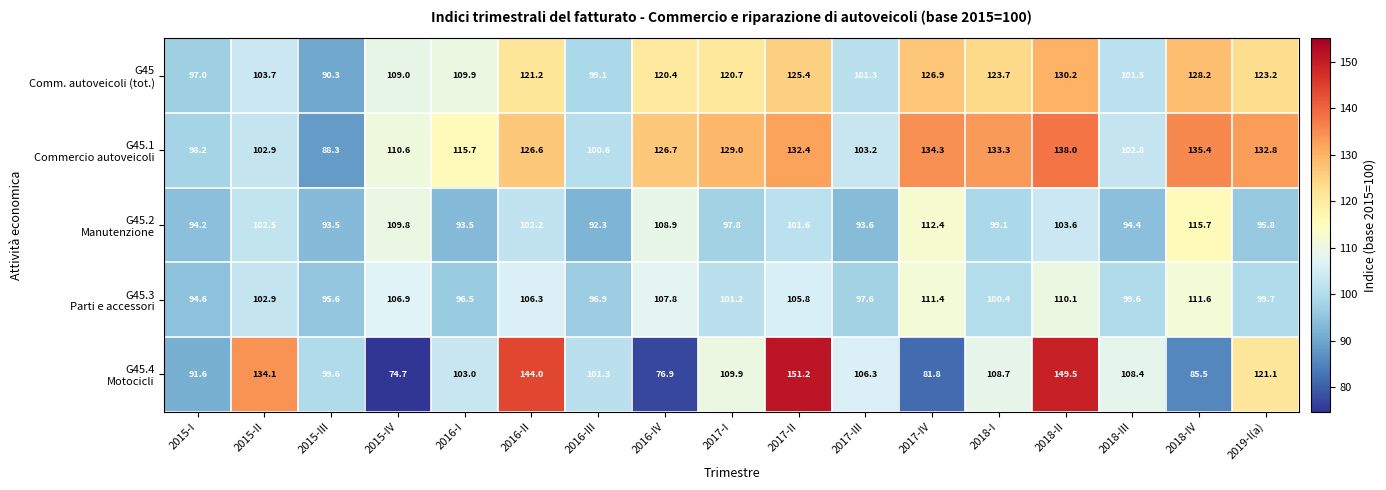

What is the difference between the highest and lowest values at 2018-I?

34.2